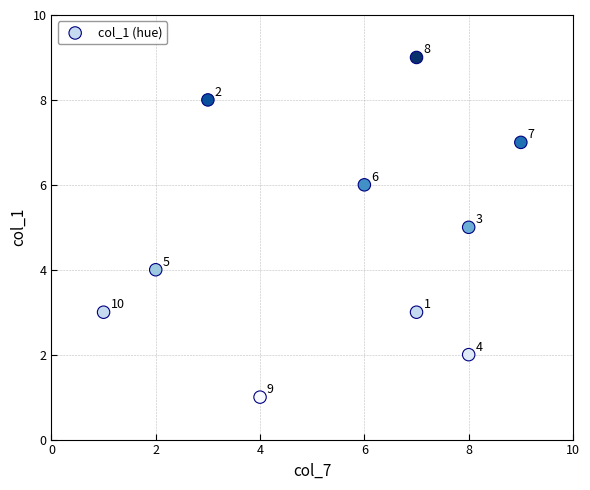

What Y value in the scatter plot is closest to 5?

5